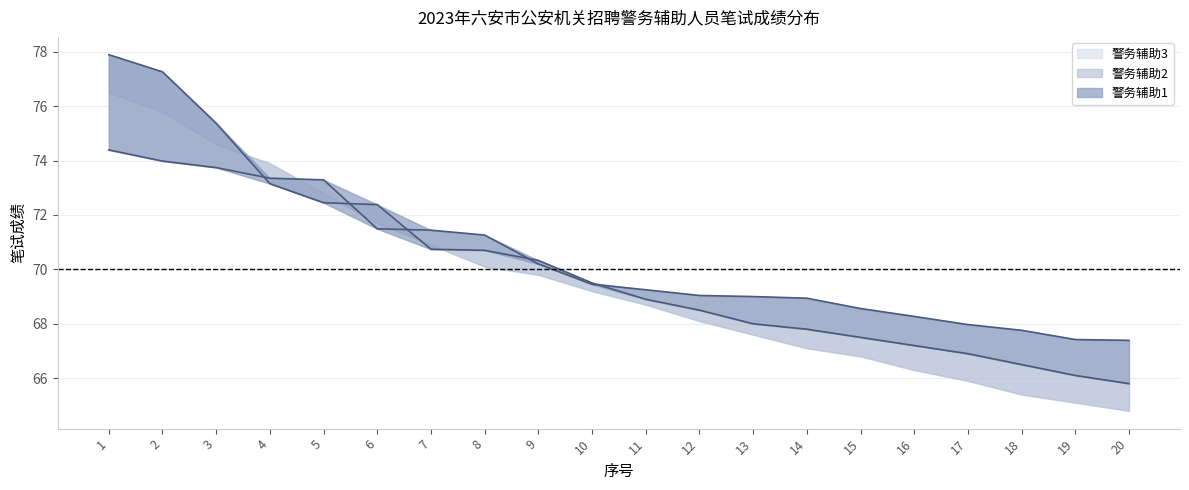

Reading right to left, what are all the values shown in this chart?

警务辅助1: 20=67.4	19=67.4	18=67.8	17=68.0	16=68.3	15=68.6	14=68.9	13=69.0	12=69.0	11=69.2	10=69.5	9=70.2	8=71.3	7=71.4	6=71.5	5=73.3	4=73.3	3=73.7	2=74.0	1=74.4
警务辅助2: 20=65.8	19=66.1	18=66.5	17=66.9	16=67.2	15=67.5	14=67.8	13=68.0	12=68.5	11=68.9	10=69.5	9=70.3	8=70.7	7=70.7	6=72.4	5=72.5	4=73.2	3=75.4	2=77.3	1=77.9